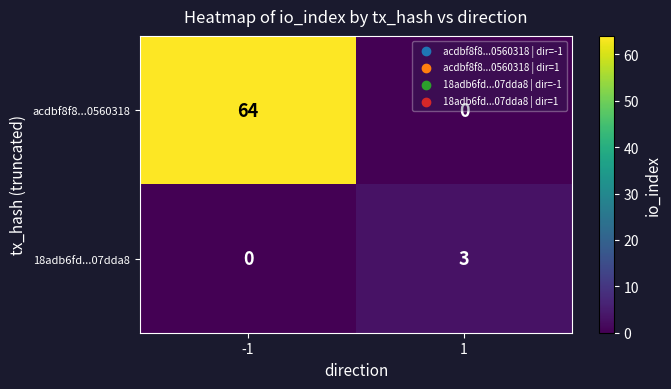

Which series has the widest spread of values?

acdbf8f8...0560318